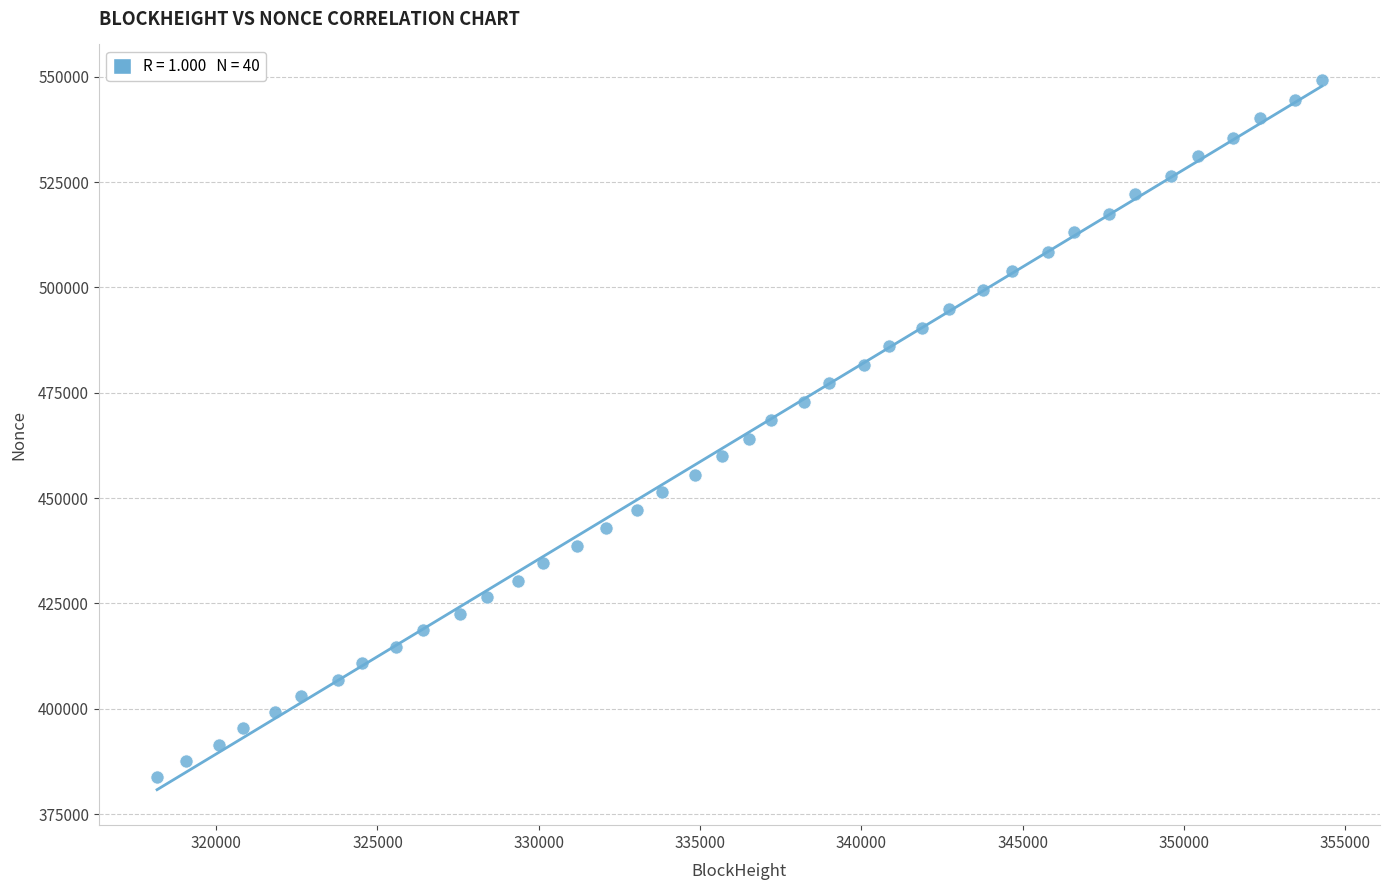

What is the range of Y values (max minus min)?

165518